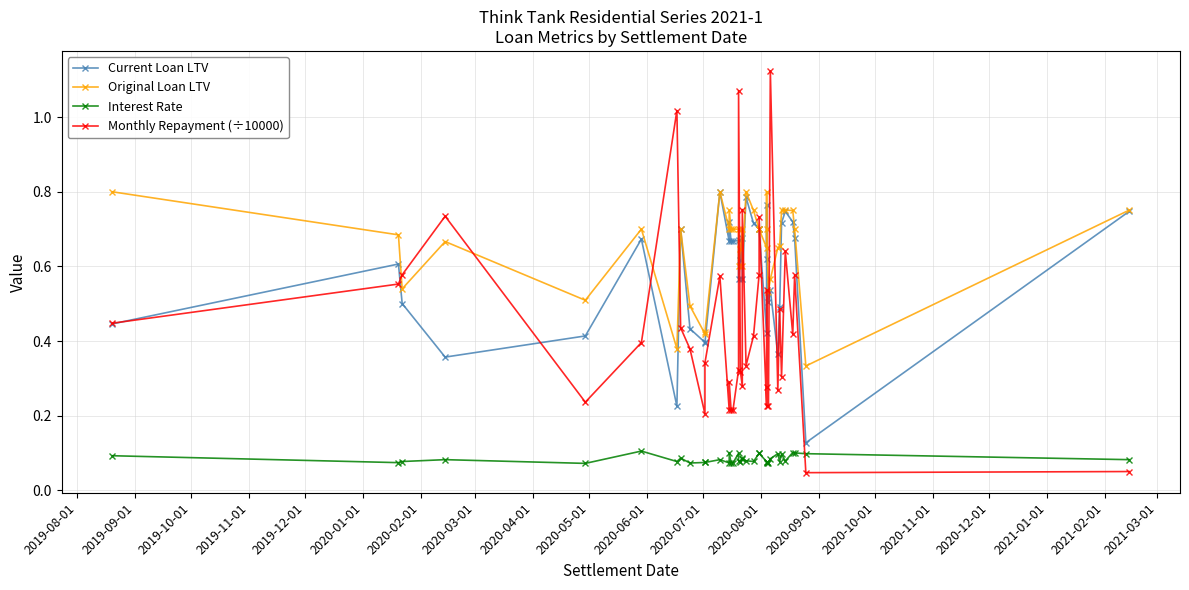

True or false: Monthly Repayment (÷10000) has more than 2 points higher than both neighbors.

True